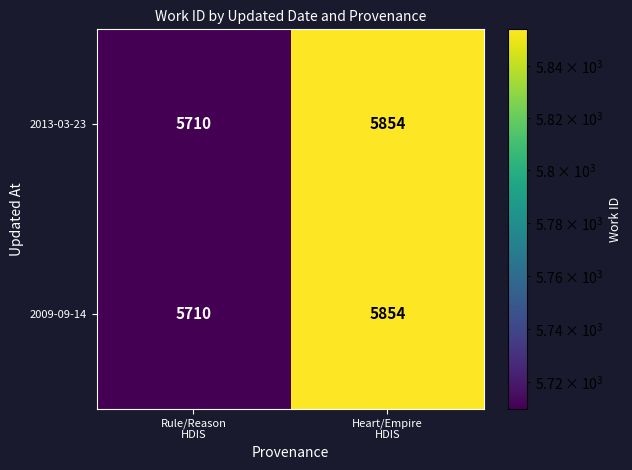

Reading right to left, extract all data points from this chart.

2013-03-23: 5854	5710
2009-09-14: 5854	5710